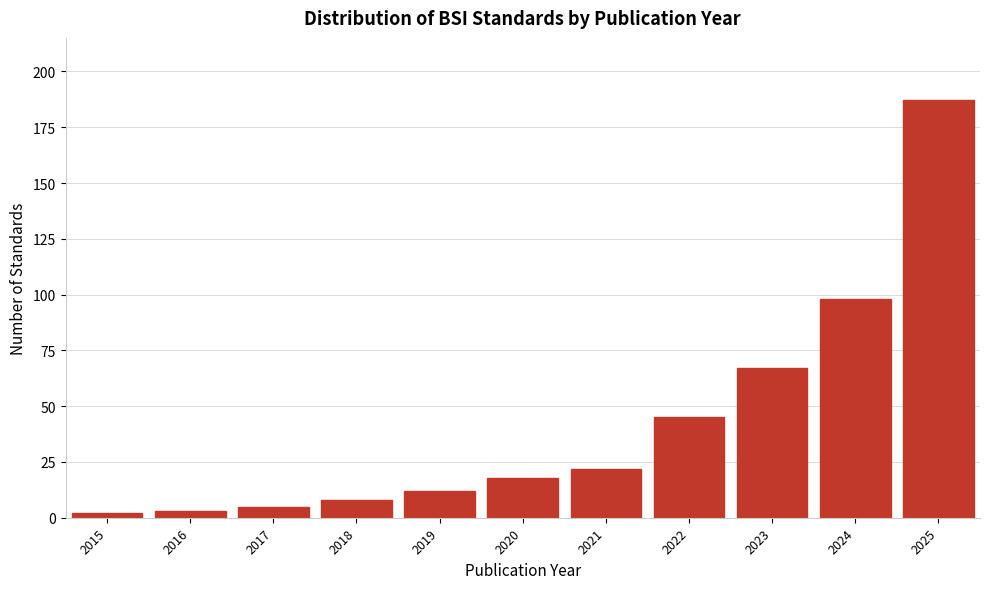

Reading right to left, list all the values displayed in this chart.

187	98	67	45	22	18	12	8	5	3	2